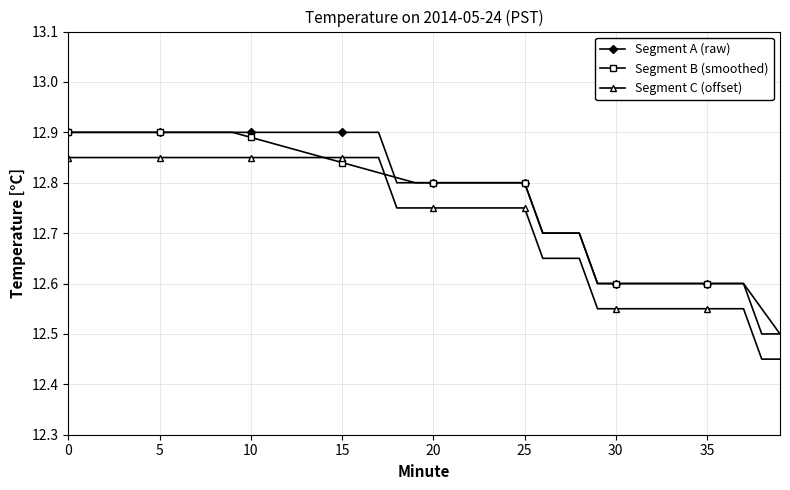

True or false: Segment A (raw) and Segment C (offset) intersect in this chart.

False